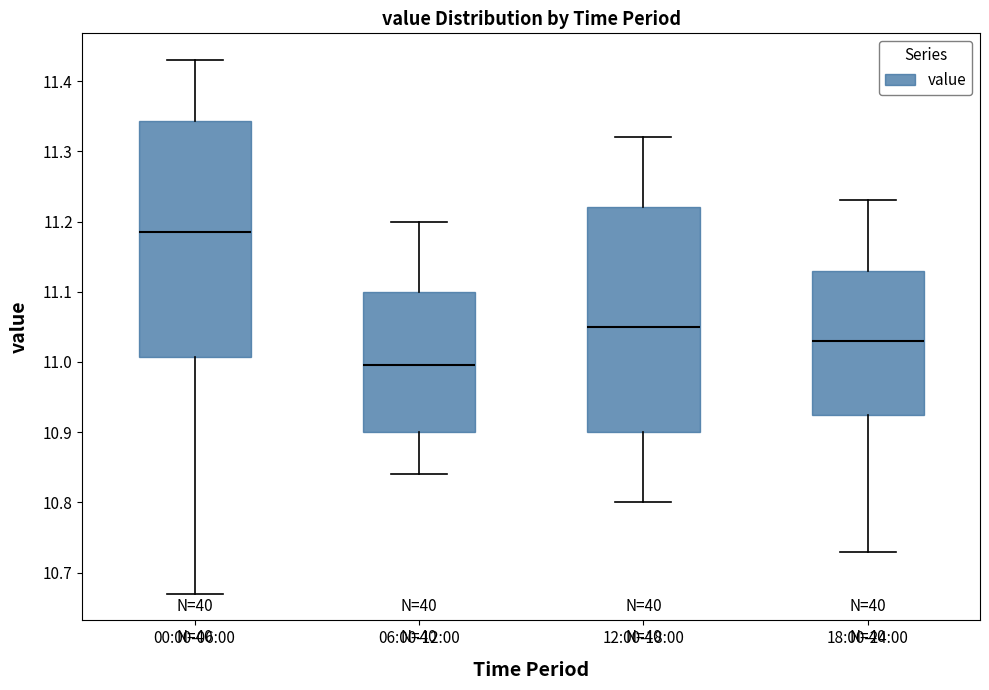

Reading left to right, read every box against the y-axis: the position of its median line, the range the box covers, and the ends of its whiskers. The values are not printed on the chart, so give them approximately, as read against the axis.

00:00-06:00: median 11.19, box 11.01 to 11.34, whiskers 10.67 to 11.43
06:00-12:00: median 11.00, box 10.90 to 11.10, whiskers 10.84 to 11.20
12:00-18:00: median 11.05, box 10.90 to 11.22, whiskers 10.80 to 11.32
18:00-24:00: median 11.03, box 10.93 to 11.13, whiskers 10.73 to 11.23